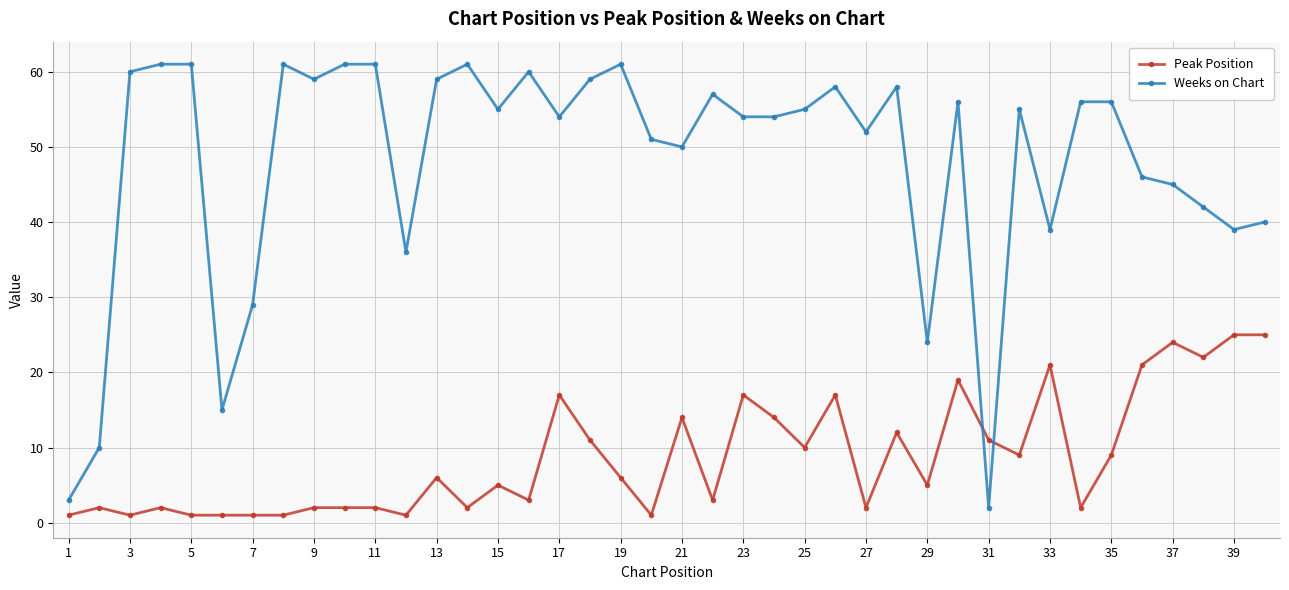

Which series has the widest spread of values?

Weeks on Chart